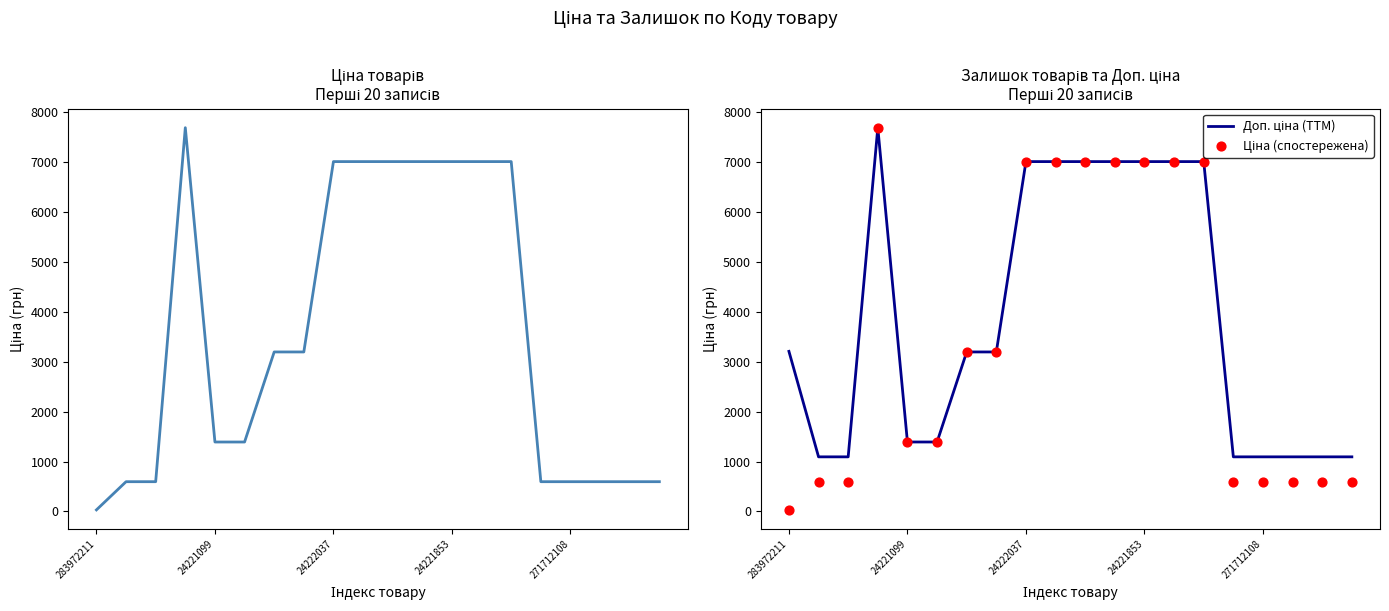

Is the value of Ціна (спостережена) at 13 greater than the value of Ціна at 8?

No